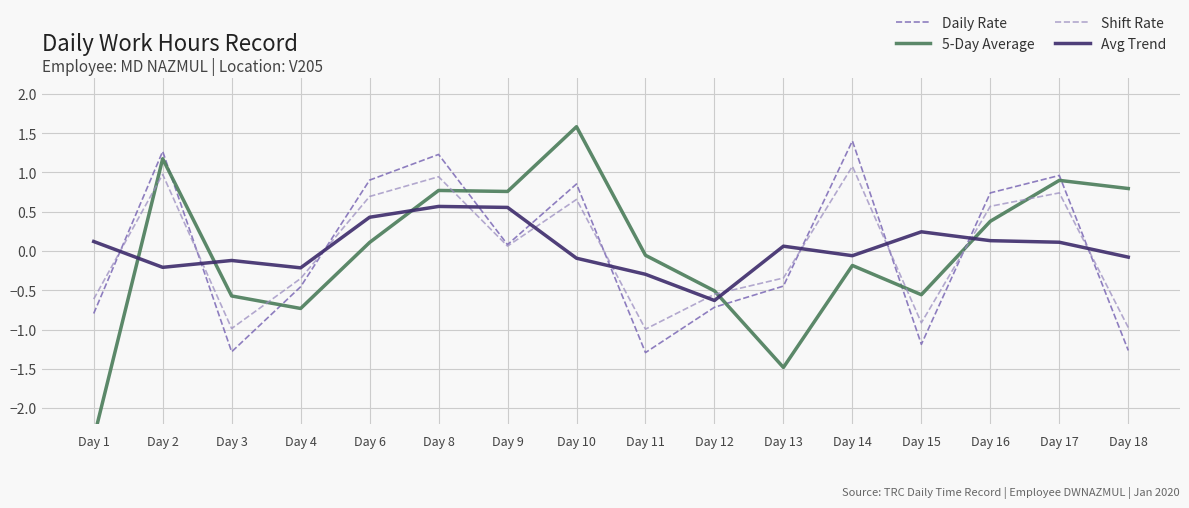

Which series changed the most between Day 4 and Day 18?

5-Day Average